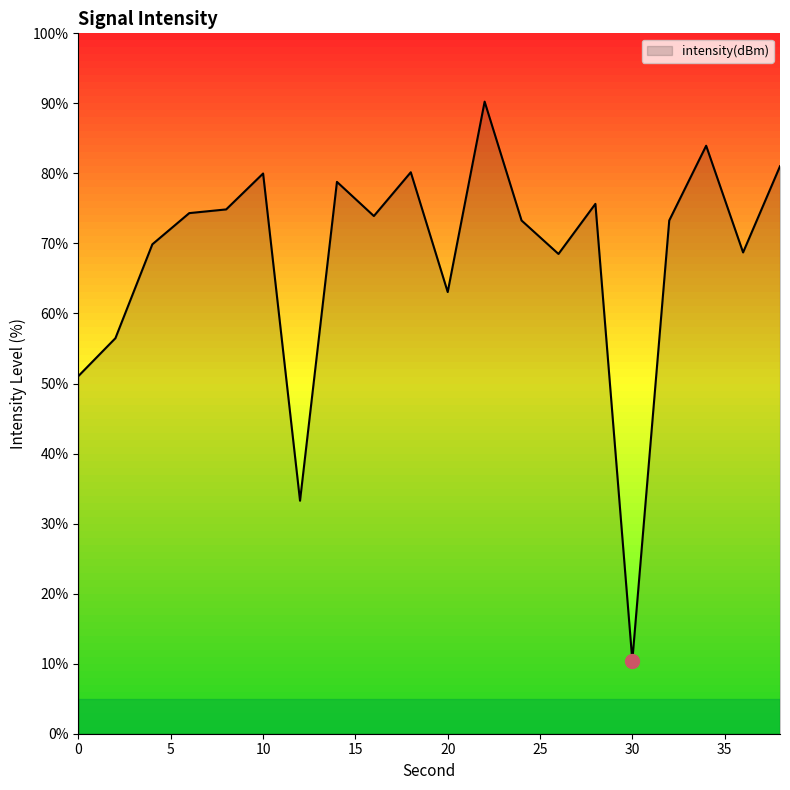

What is the greatest value displayed?

90.2